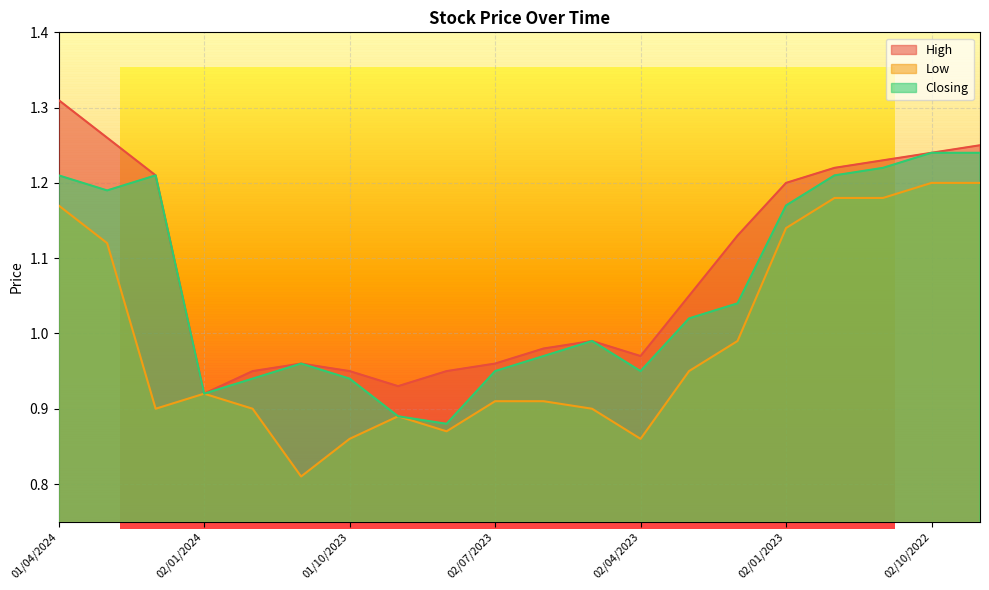

Where is the first local minimum for Low?

01/02/2024